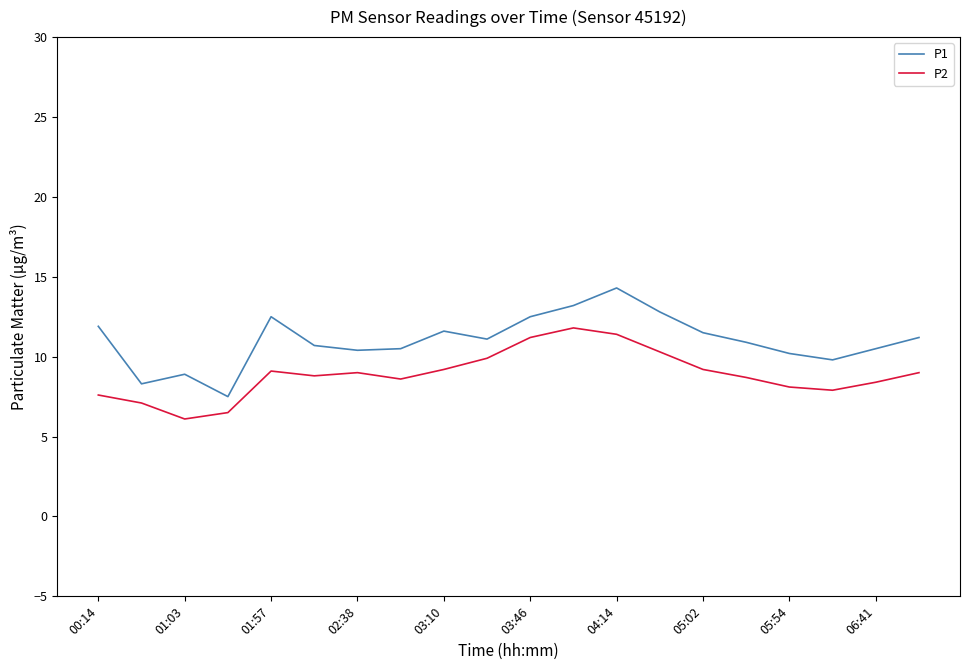

Which series has the largest total across all categories?

P1